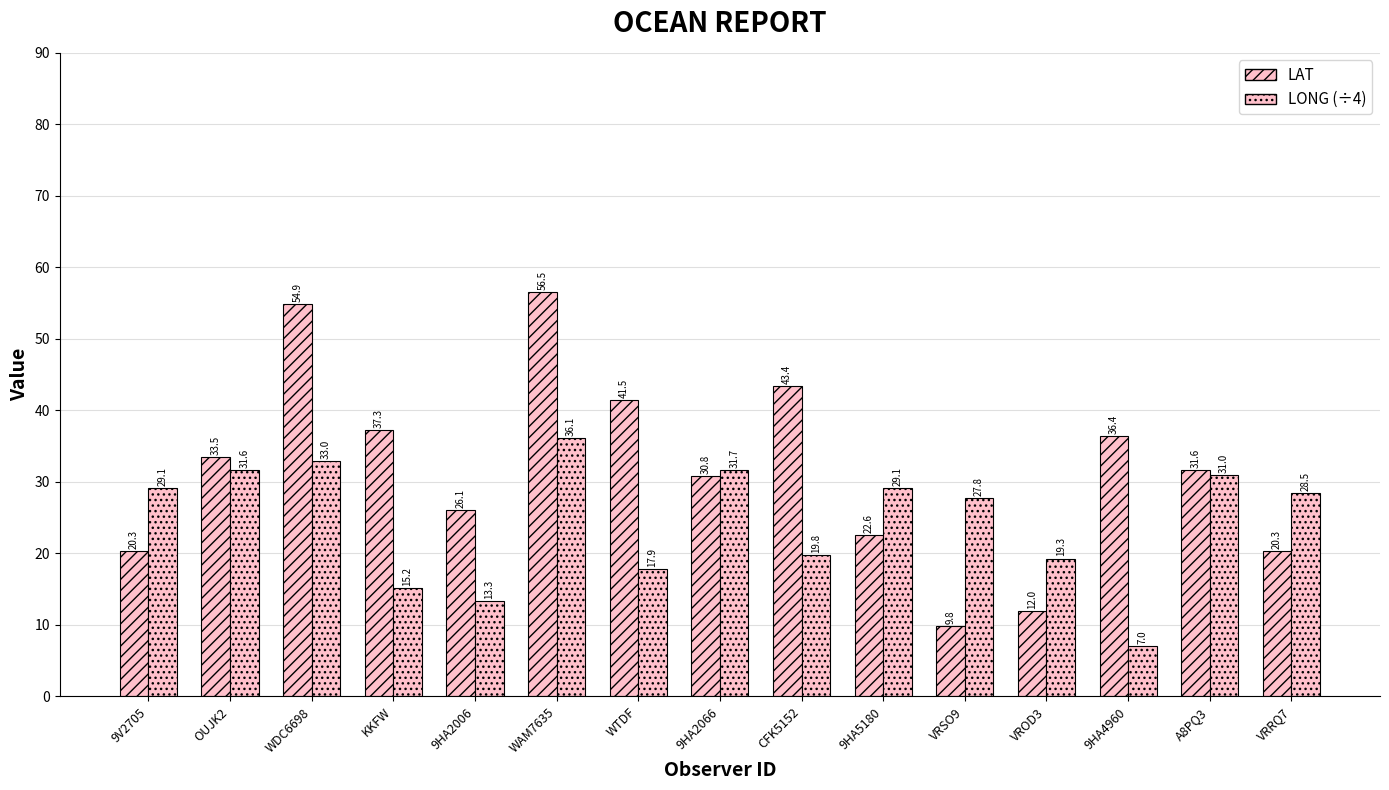

The value of LONG (÷4) at 9HA4960 is 10.5. True or false?

False